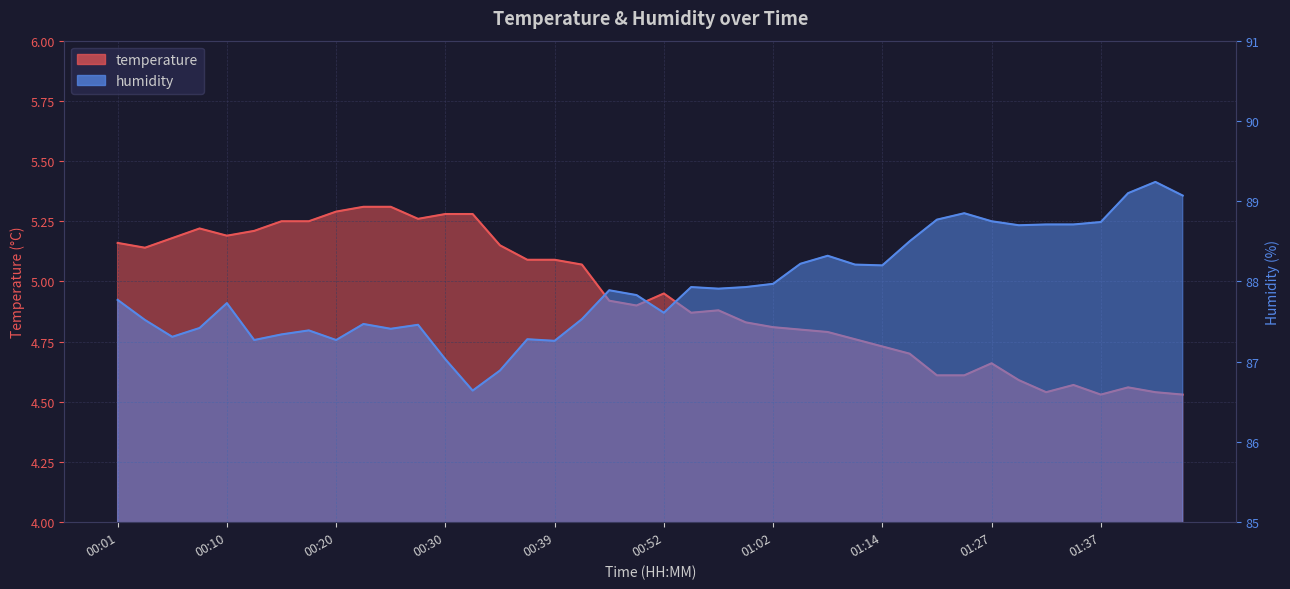

Which series changed the most between 00:15 and 01:07?

humidity